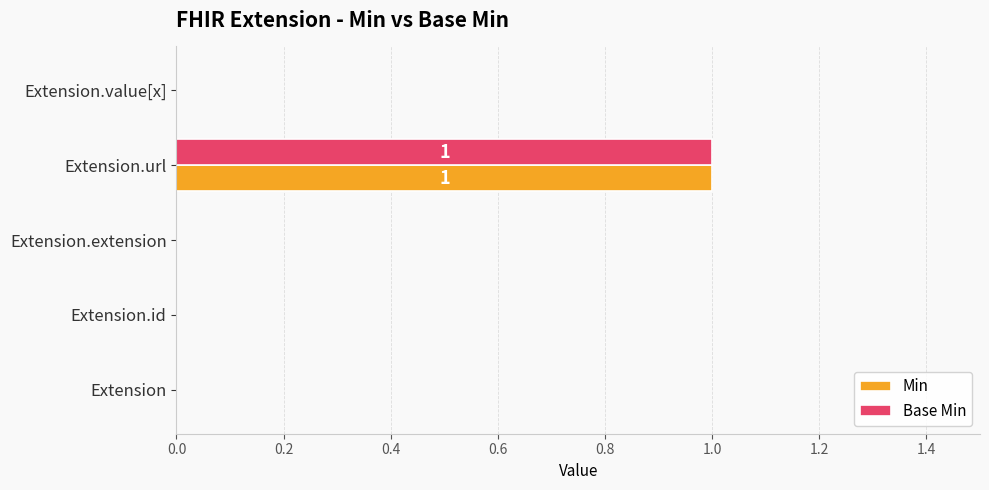

Is it true that Base Min equals 0 at Extension.id?

True